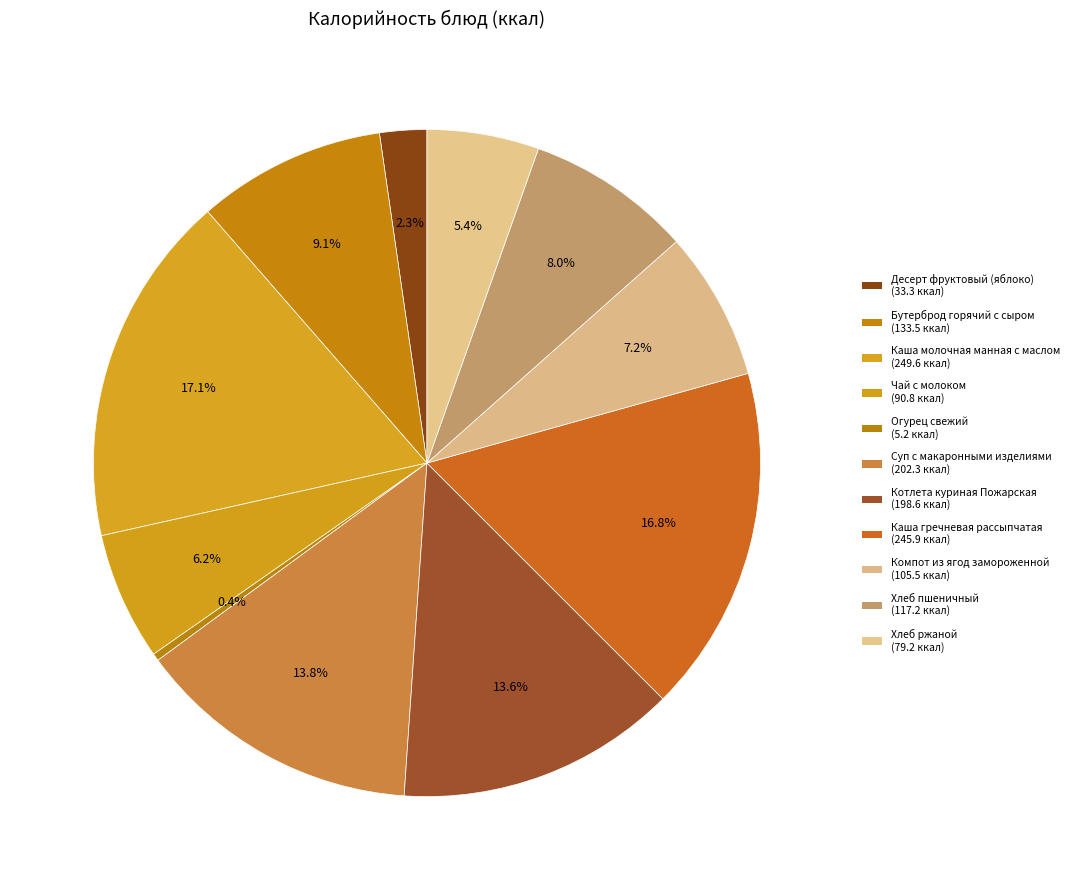

How many segments does this pie chart have?

11